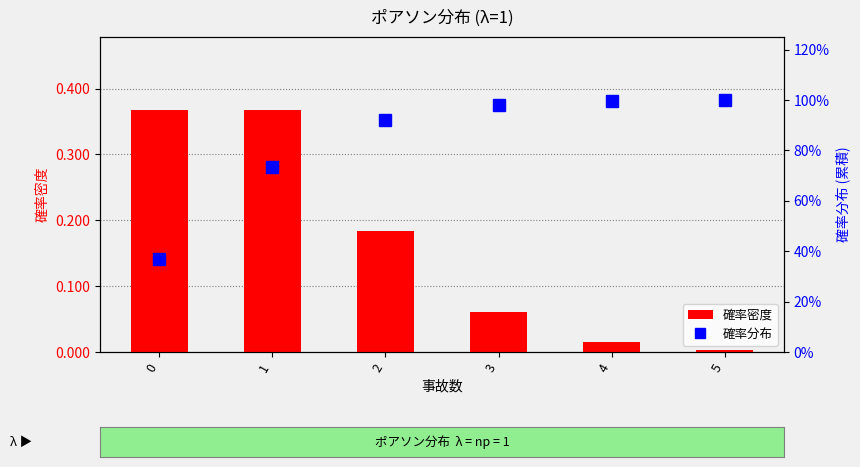

Rank the series by their maximum value, from lowest to highest.

確率密度, 確率分布